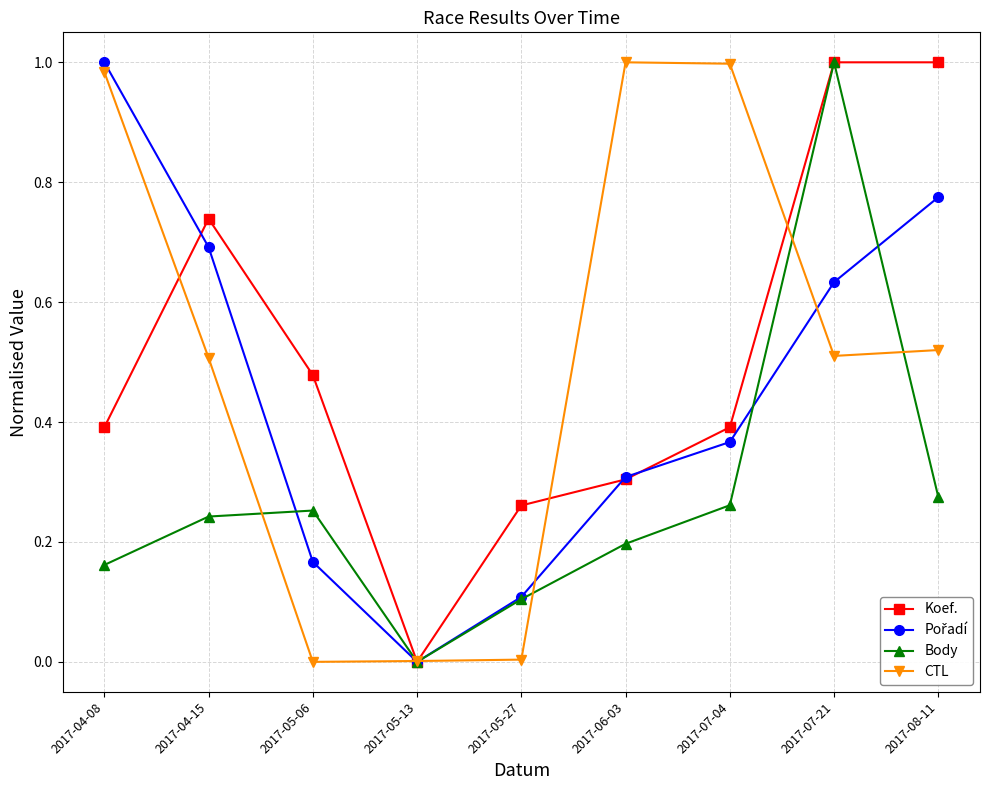

After their last crossing, which series has the higher values: Koef. or CTL?

Koef.